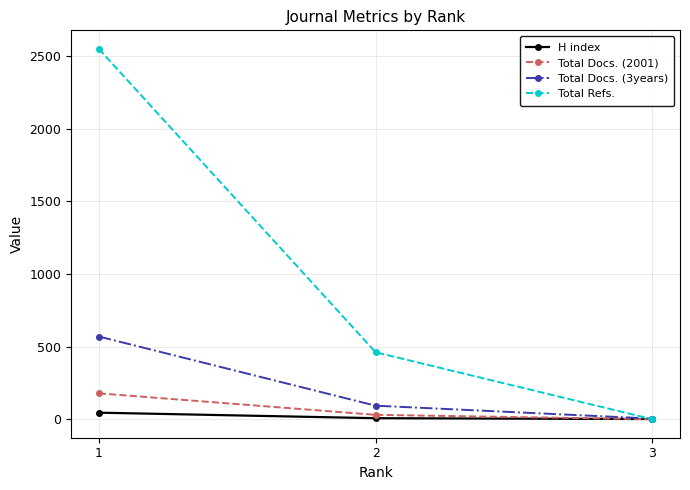

List the series in order of their peak value, lowest first.

H index, Total Docs. (2001), Total Docs. (3years), Total Refs.